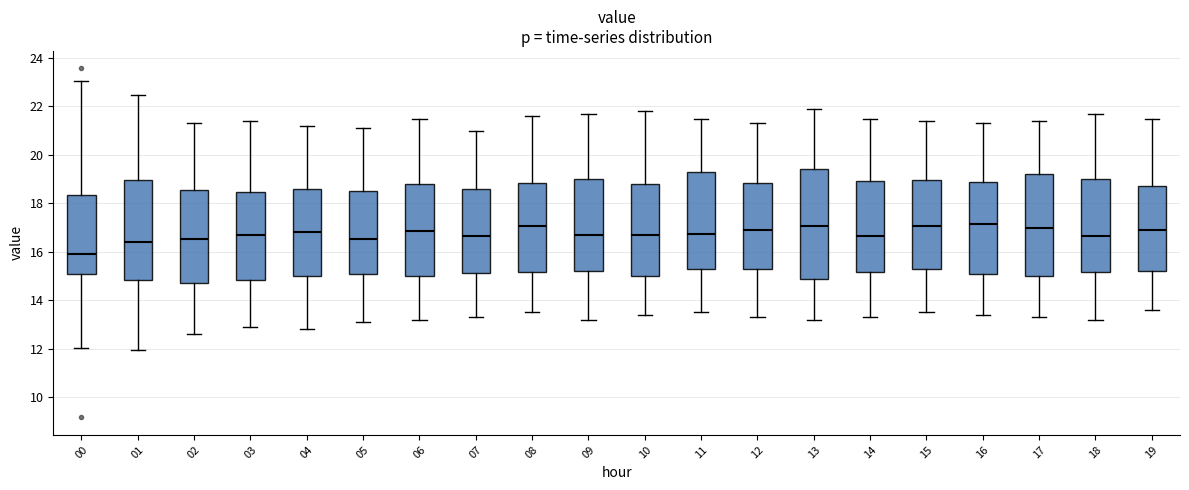

Comparing the boxes themselves (not the whiskers), which one is the tallest?

13